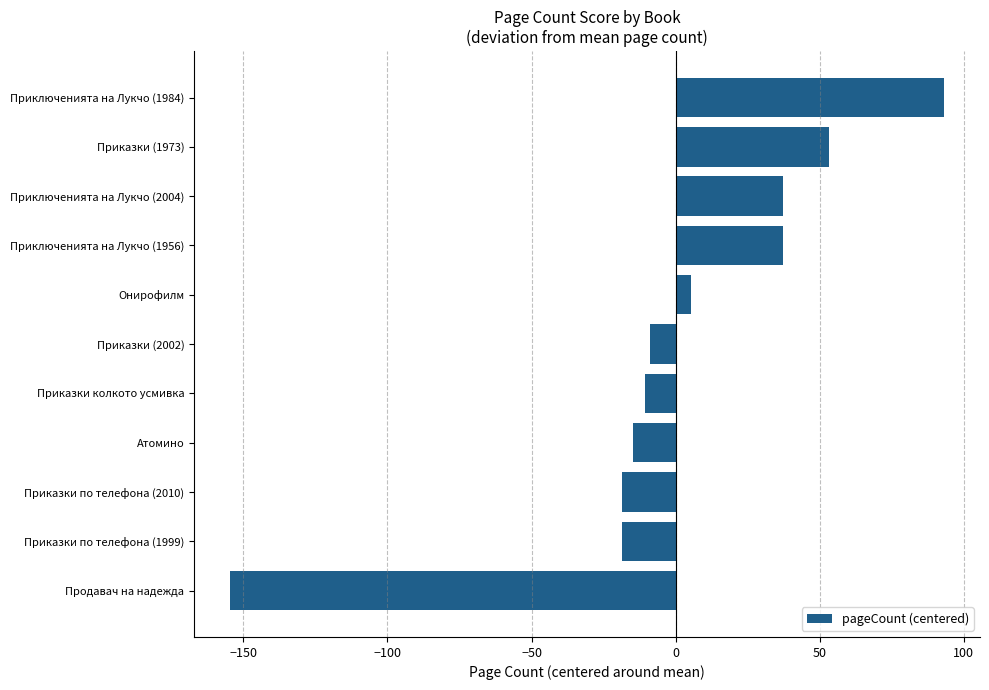

How many data points are less than -8?

6